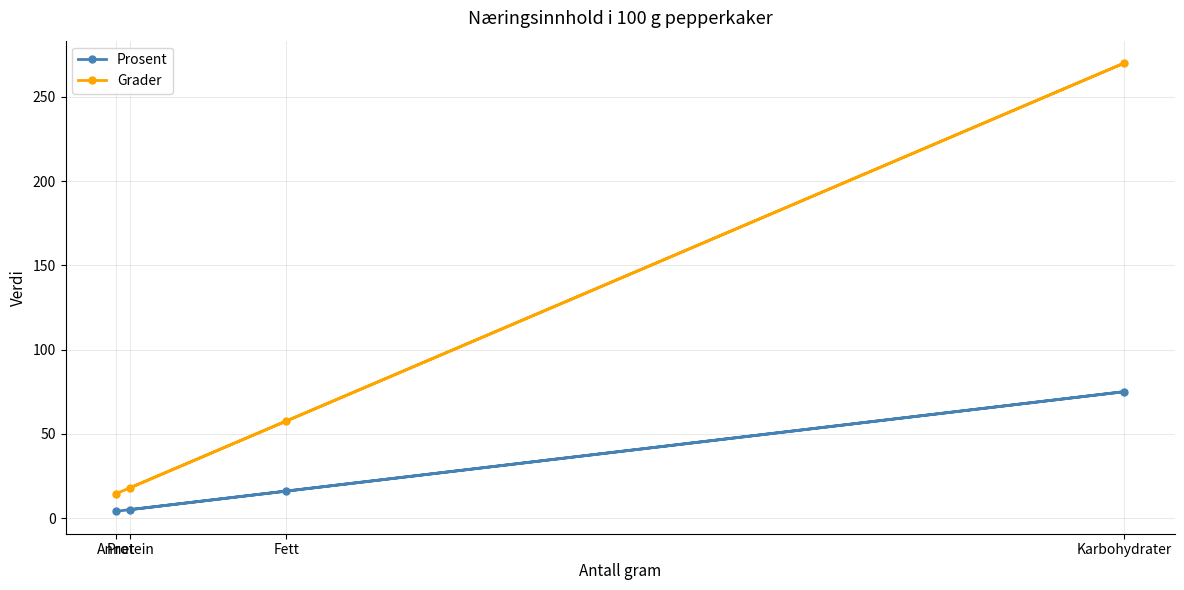

What is the smallest value displayed?

4.0